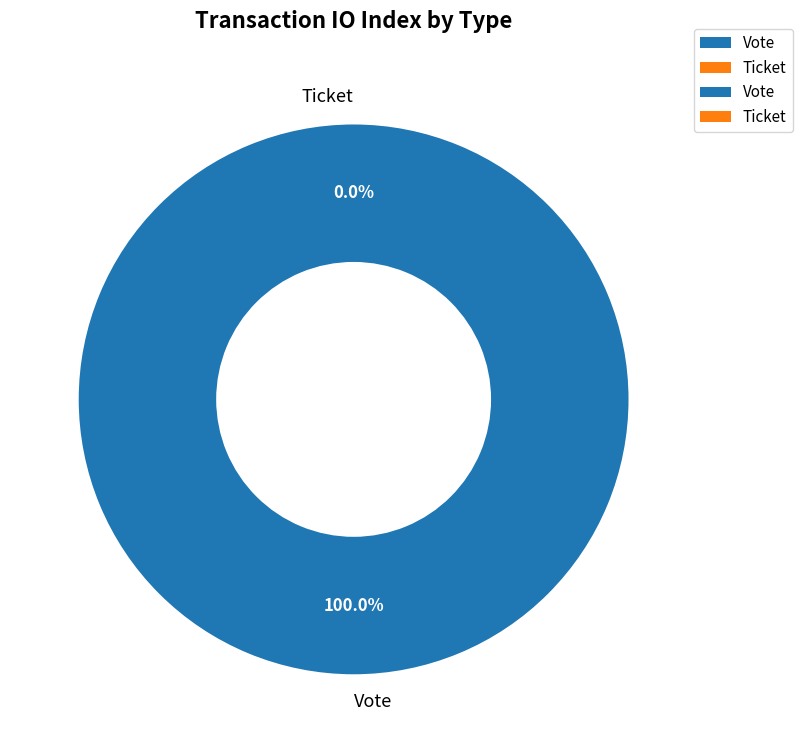

What is the largest slice in the pie chart?

Vote